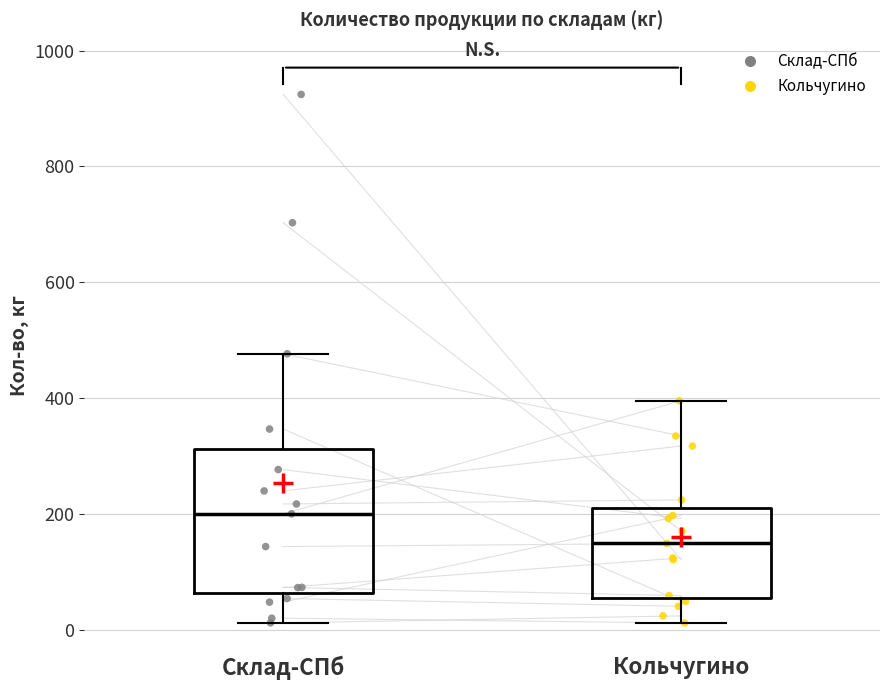

Reading left to right, transcribe this box plot: for each box, give where its median line is, the range the box spans, and where its two whiskers end, as read against the y-axis. The values are not printed on the chart, so give them approximately, as read against the axis.

Склад-СПб: median 200, box 60 to 320, whiskers 20 to 480
Кольчугино: median 160, box 60 to 220, whiskers 20 to 400